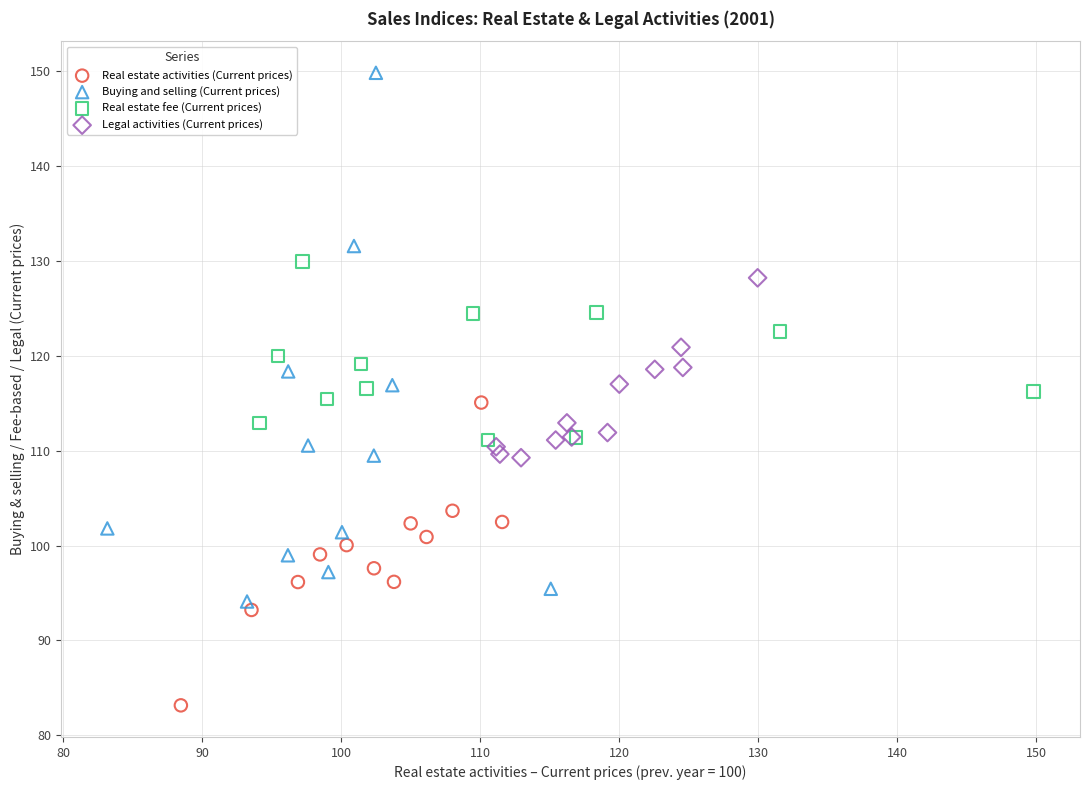

Which series has the largest Y range (max minus min)?

Buying and selling (Current prices)